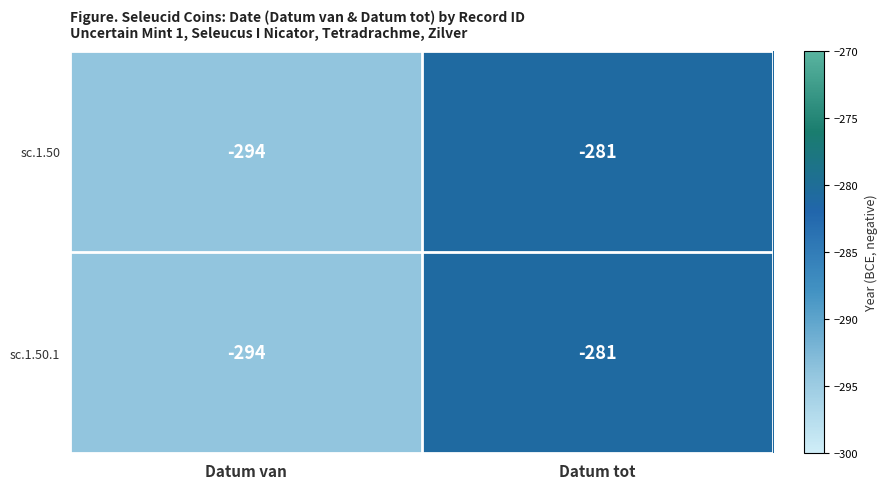

Which category has the highest value across all series?

Datum tot